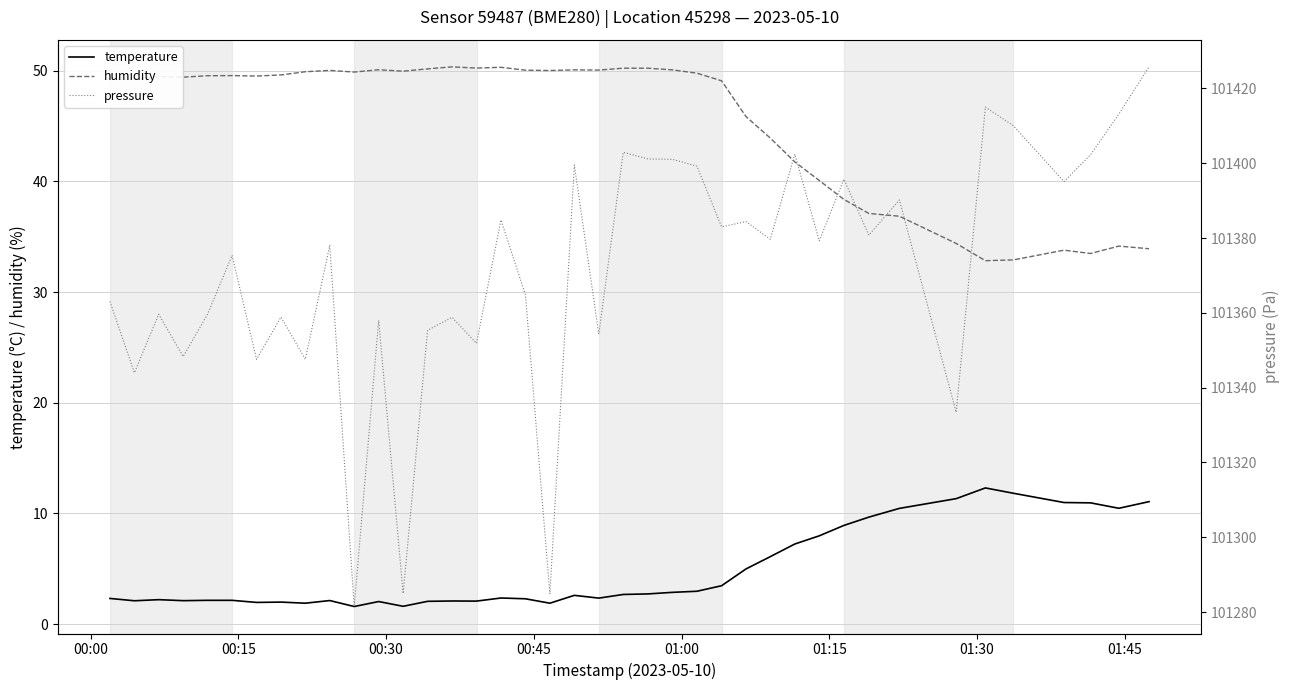

Reading left to right, transcribe all the data shown in this chart.

temperature: 2.3	2.1	2.2	2.1	2.1	2.1	1.9	2.0	1.9	2.1	1.6	2.0	1.6	2.0	2.1	2.1	2.4	2.3	1.9	2.6	2.3	2.7	2.7	2.9	3.0	3.5	5.0	6.1	7.2	8.0	8.9	9.7	10.4	11.3	12.3	11.8	11.0	10.9	10.5	11.1
humidity: 49.2	49.3	49.5	49.4	49.6	49.6	49.5	49.6	49.9	50.0	49.9	50.1	50.0	50.2	50.4	50.2	50.3	50.1	50.0	50.1	50.1	50.2	50.2	50.1	49.8	49.1	45.9	43.9	41.8	40.1	38.4	37.1	36.9	34.4	32.8	32.9	33.8	33.5	34.2	33.9
pressure: 101363.0	101344.0	101359.6	101348.3	101359.7	101375.4	101347.6	101358.9	101347.6	101378.0	101281.5	101358.0	101284.9	101355.3	101358.8	101351.8	101384.8	101364.8	101284.8	101399.5	101354.3	101402.9	101401.2	101401.1	101399.2	101383.0	101384.4	101379.7	101402.4	101379.2	101395.8	101380.8	101390.2	101333.4	101415.0	101410.1	101395.1	101402.3	101413.2	101425.8